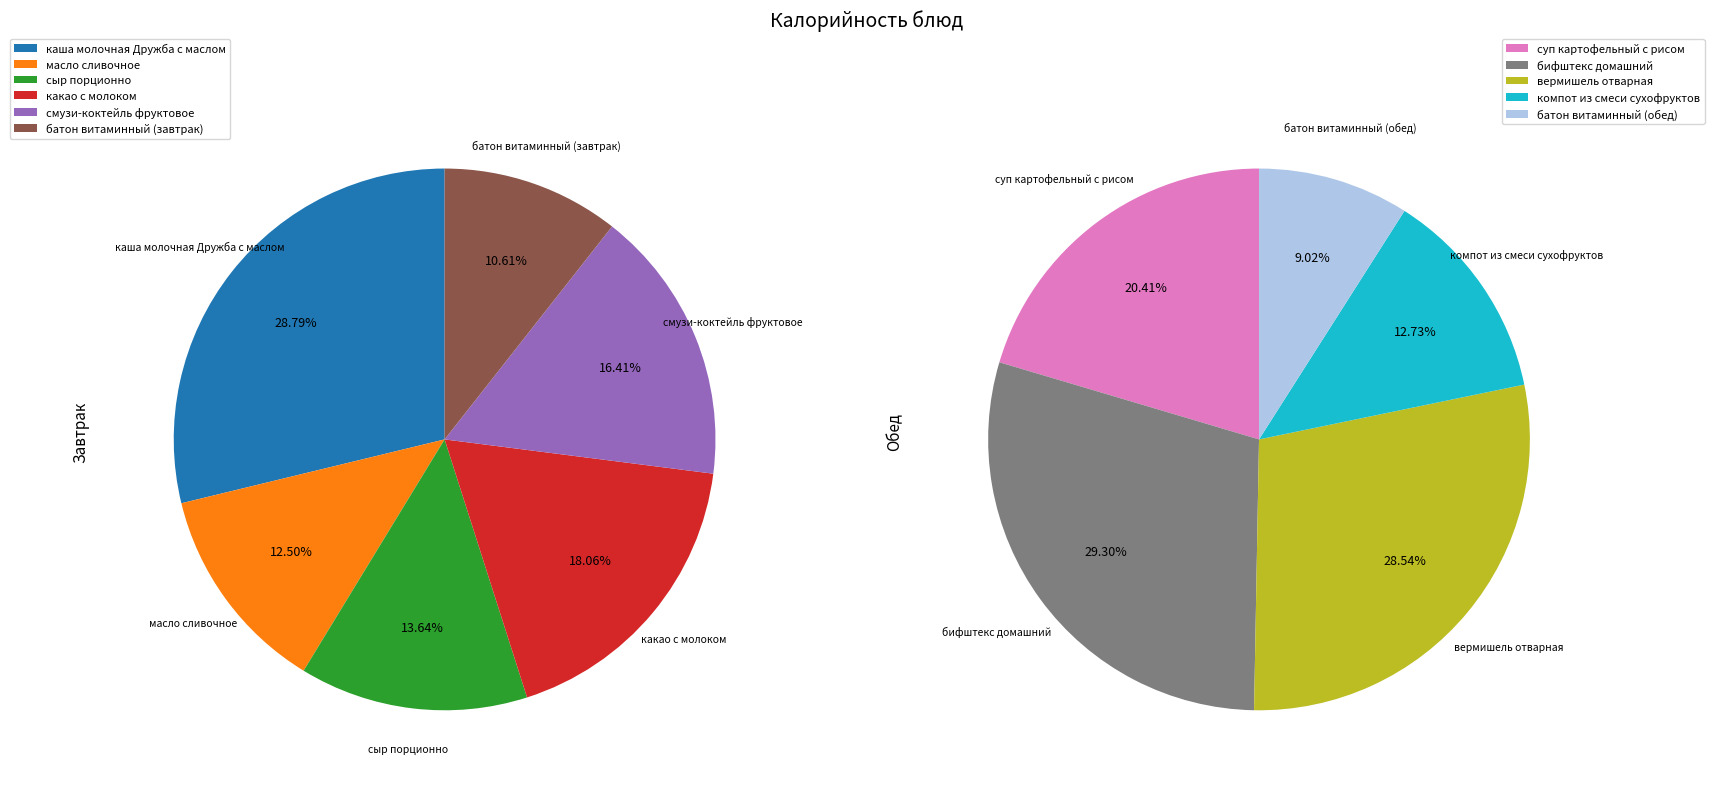

Which category has the biggest portion of the pie?

каша молочная Дружба с маслом